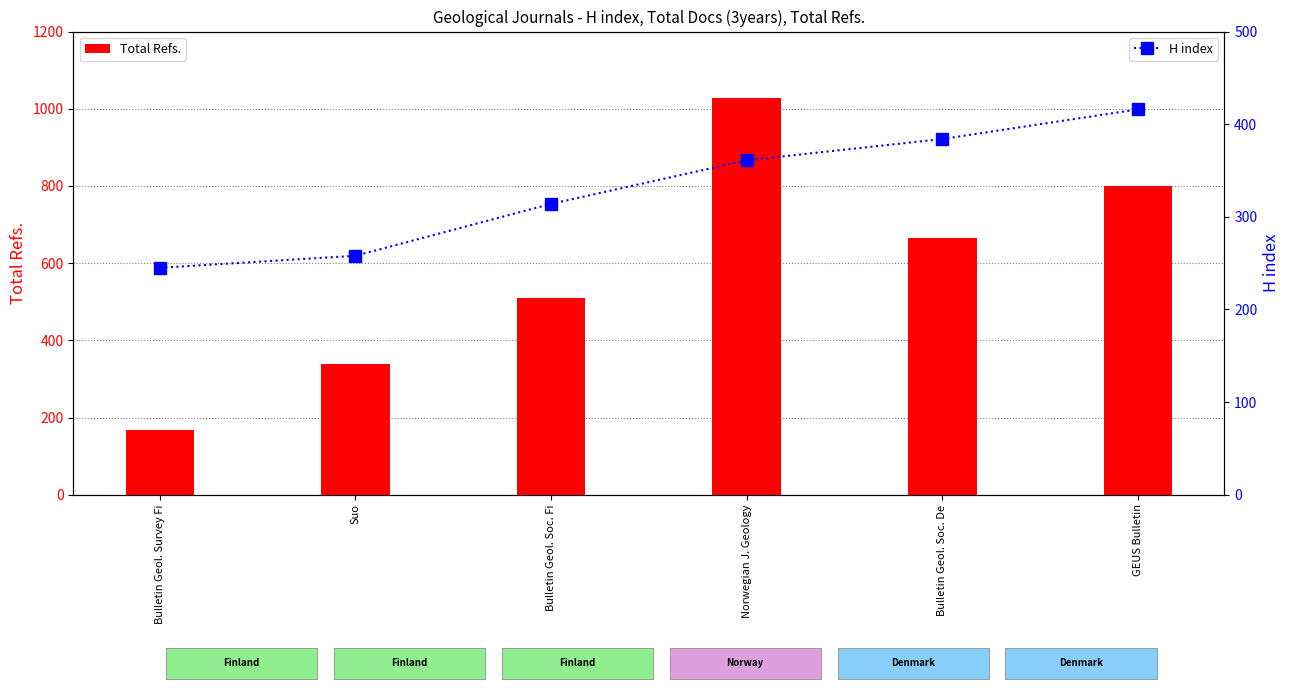

At which label does Total Refs. first exceed 666?

Norwegian J. Geology